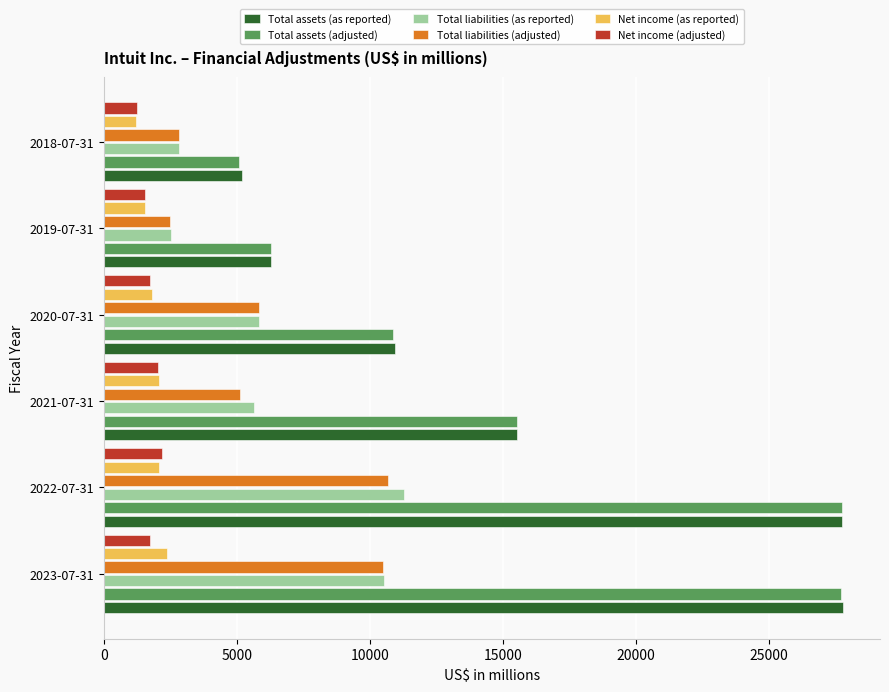

What is the sum of all Total liabilities (adjusted) values?

37440